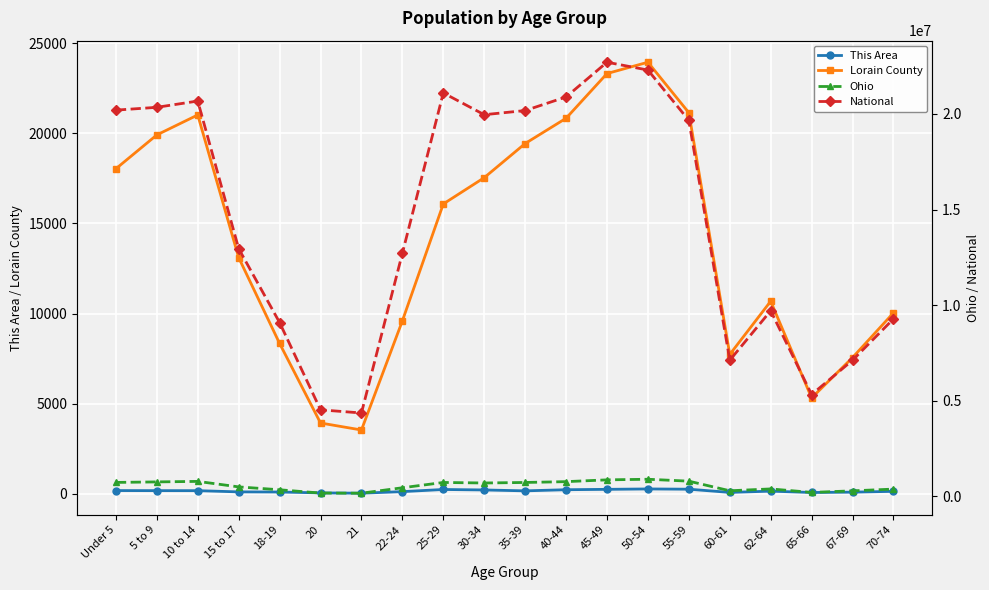

What is the sum of all National values?

290190983